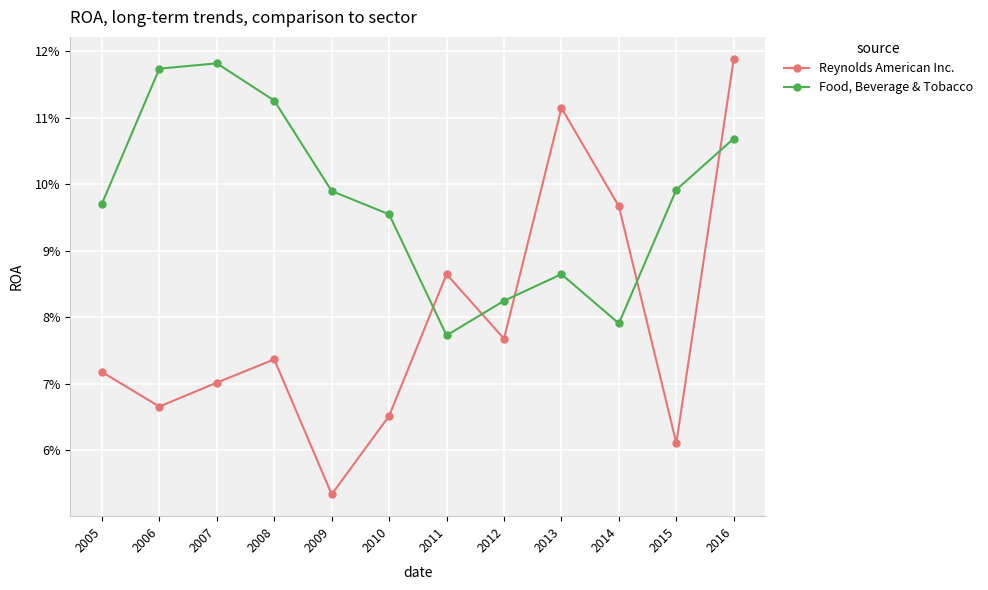

At which label does Food, Beverage & Tobacco reach its minimum?

2011